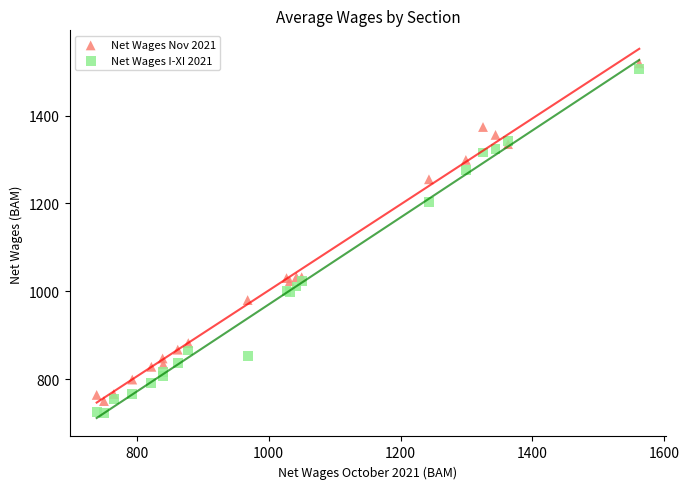

Which series has the widest spread of Y values?

Net Wages I-XI 2021